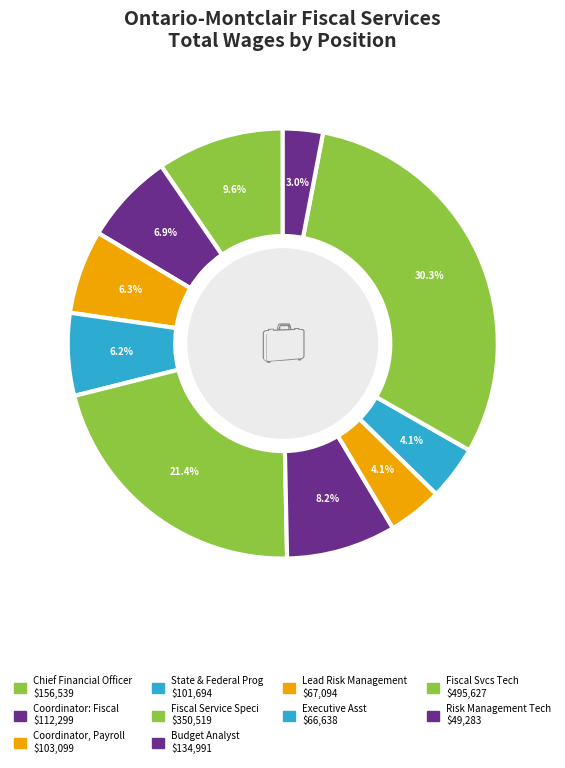

Is there a majority slice in this chart?

No